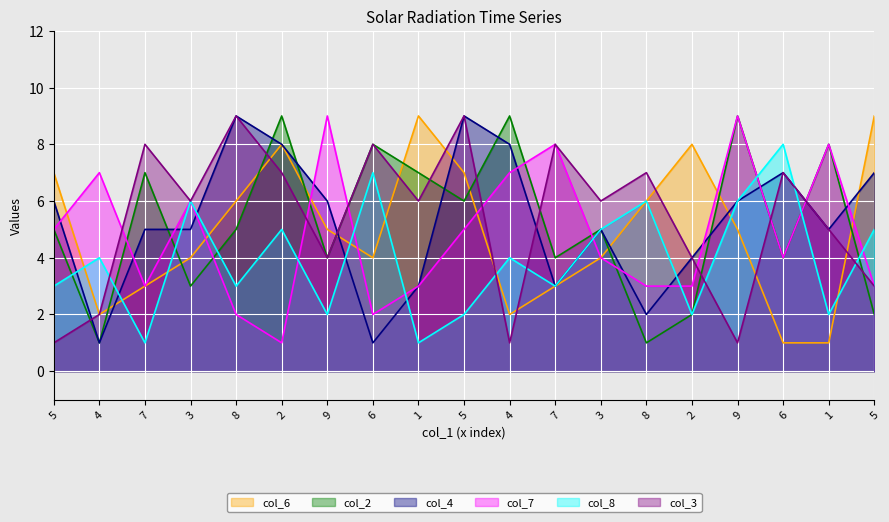

Reading left to right, what are all the values shown in this chart?

col_6: 5=7	4=2	7=3	3=4	8=6	2=8	9=5	6=4	1=9	5=7	4=2	7=3	3=4	8=6	2=8	9=5	6=1	1=1	5=9
col_2: 5=5	4=1	7=7	3=3	8=5	2=9	9=4	6=8	1=7	5=6	4=9	7=4	3=5	8=1	2=2	9=9	6=4	1=8	5=2
col_4: 5=6	4=1	7=5	3=5	8=9	2=8	9=6	6=1	1=3	5=9	4=8	7=3	3=5	8=2	2=4	9=6	6=7	1=5	5=7
col_7: 5=5	4=7	7=3	3=6	8=2	2=1	9=9	6=2	1=3	5=5	4=7	7=8	3=4	8=3	2=3	9=9	6=4	1=8	5=3
col_8: 5=3	4=4	7=1	3=6	8=3	2=5	9=2	6=7	1=1	5=2	4=4	7=3	3=5	8=6	2=2	9=6	6=8	1=2	5=5
col_3: 5=1	4=2	7=8	3=6	8=9	2=7	9=4	6=8	1=6	5=9	4=1	7=8	3=6	8=7	2=4	9=1	6=7	1=5	5=3